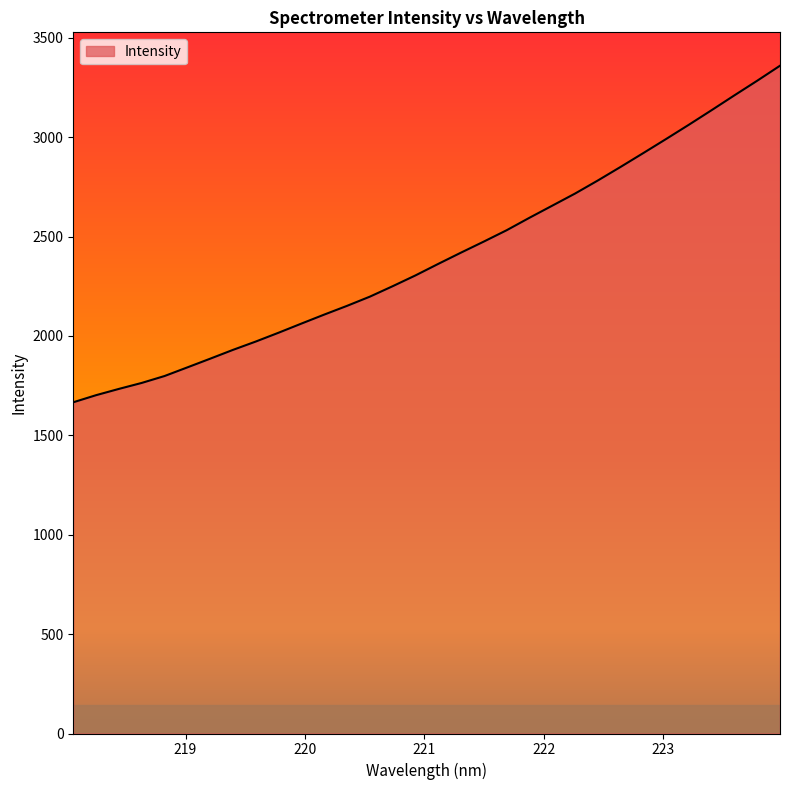

What is the difference between the maximum and minimum values?

1693.1